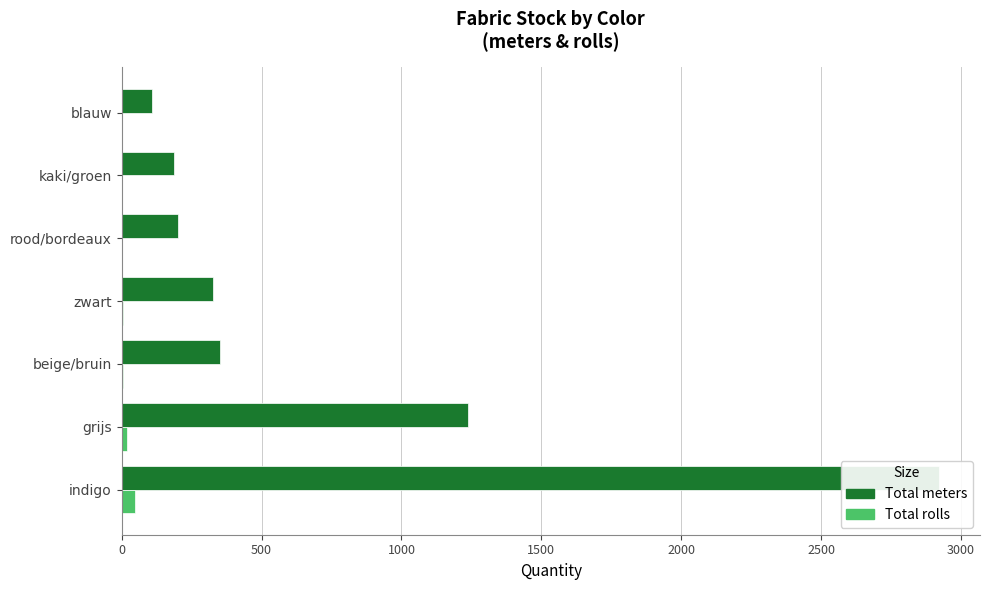

At indigo, list the series in order from largest to smallest.

Total meters, Total rolls